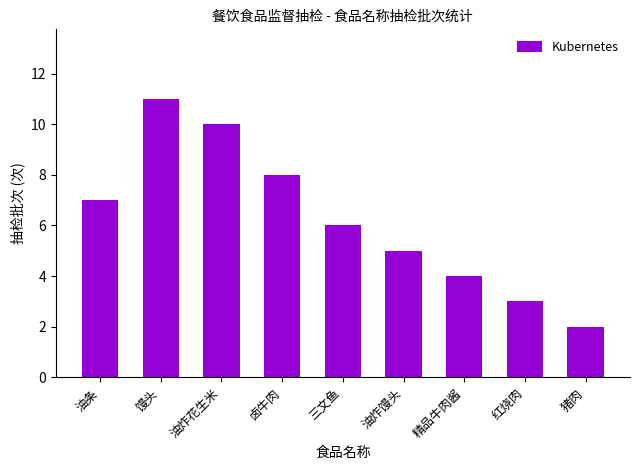

What is the value of the 5th bar from the left?

6